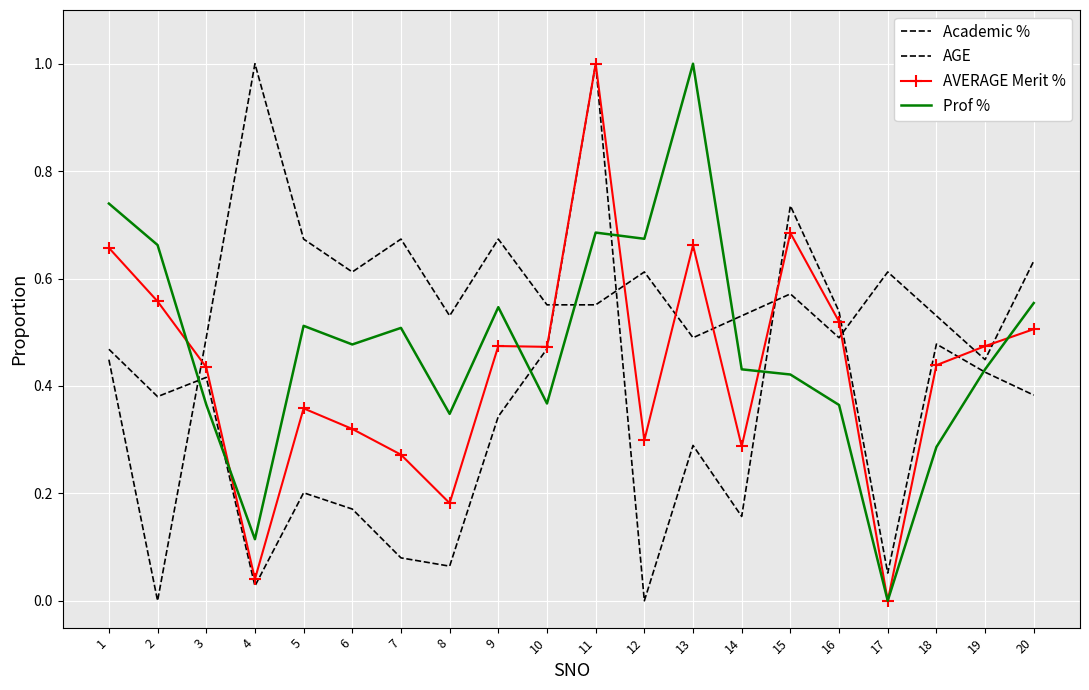

Which series ends up on top after the final intersection of Prof % and Academic %?

Prof %